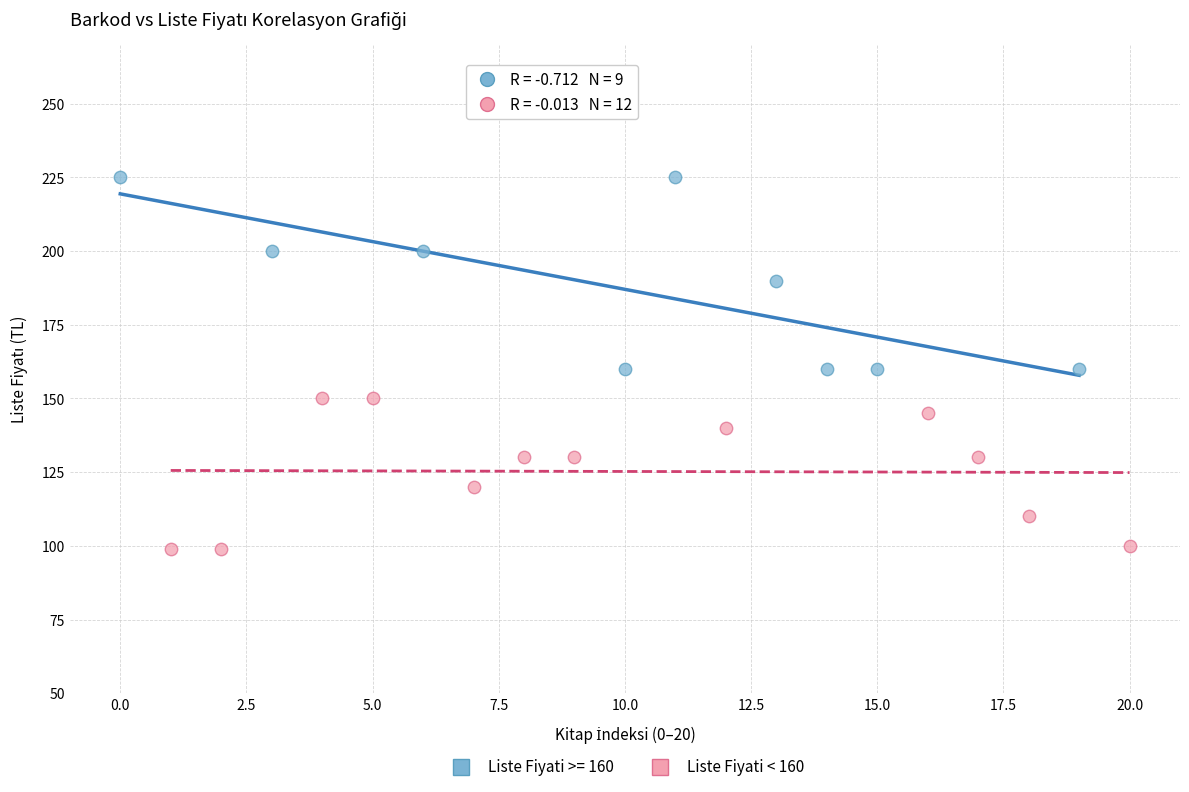

Which series reaches the minimum Y coordinate?

Liste Fiyati < 160